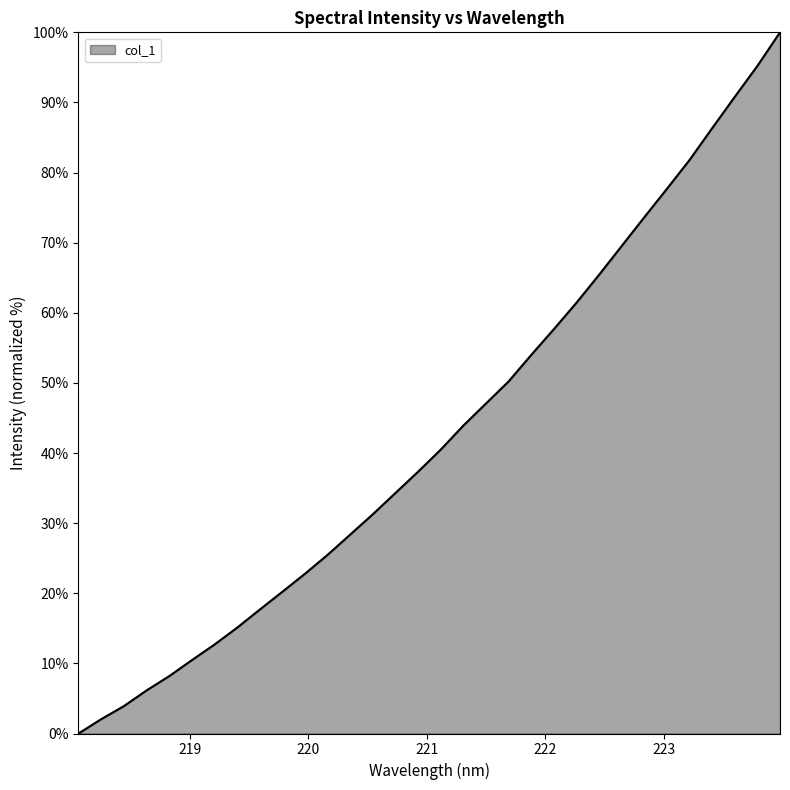

What is the maximum value shown in the chart?

100.0